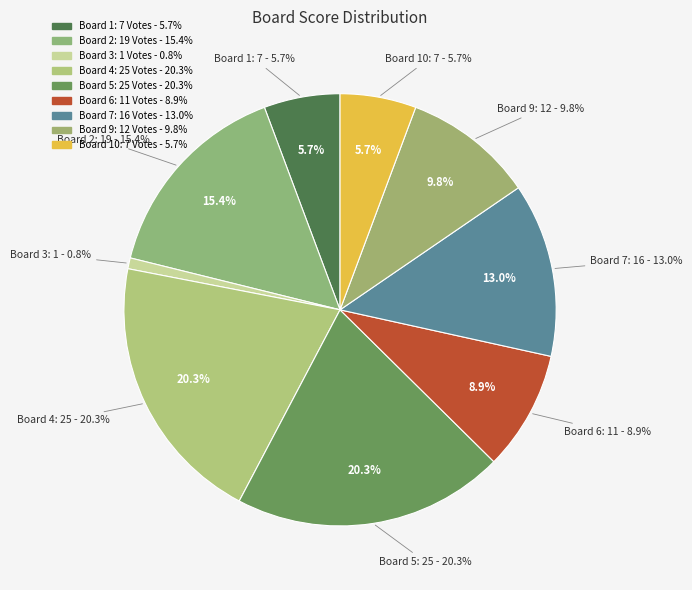

What percentage is the Board 10 slice, to the nearest percent?

6%